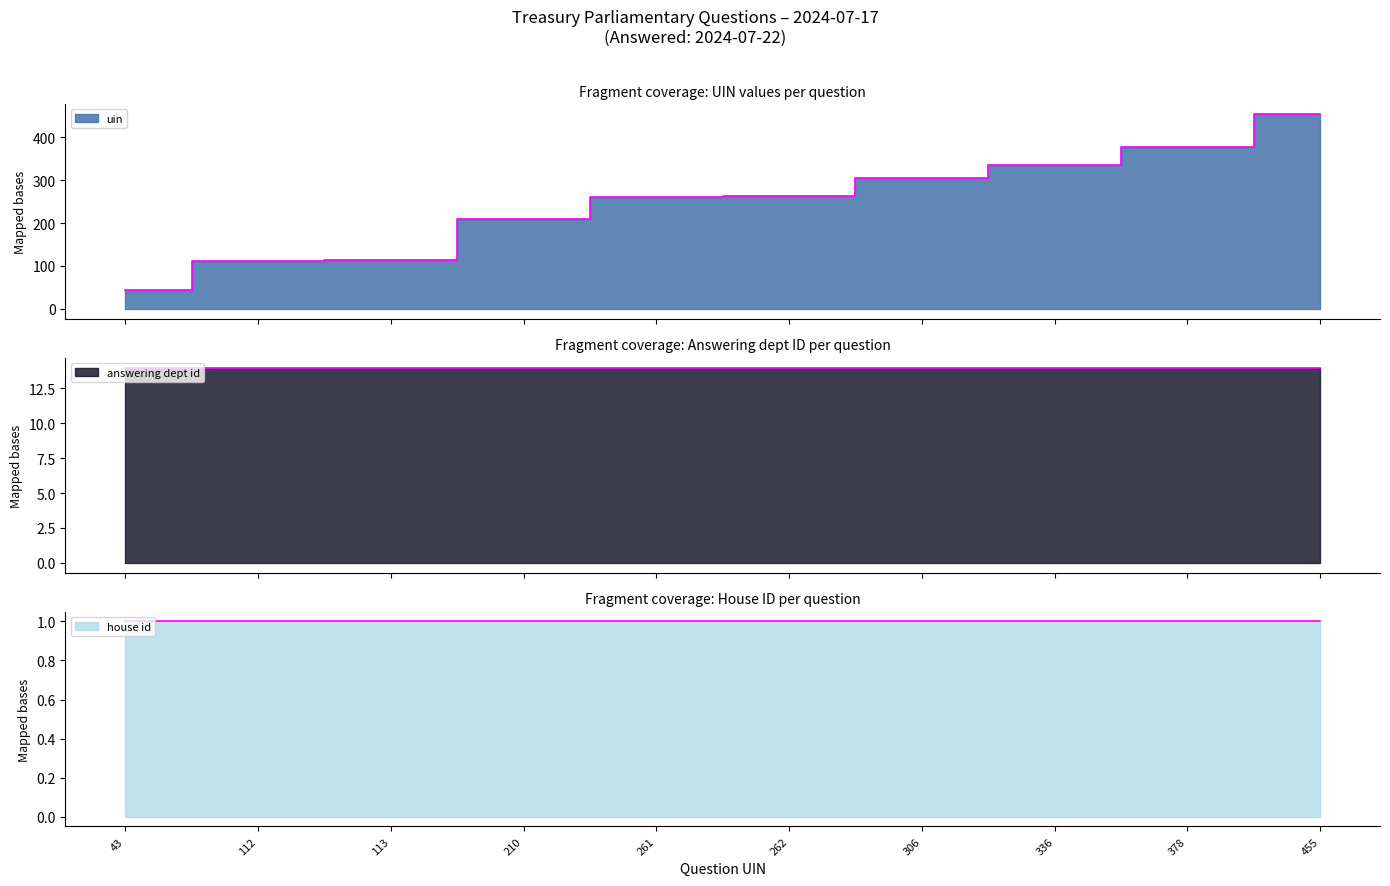

Which series has the largest total across all categories?

uin